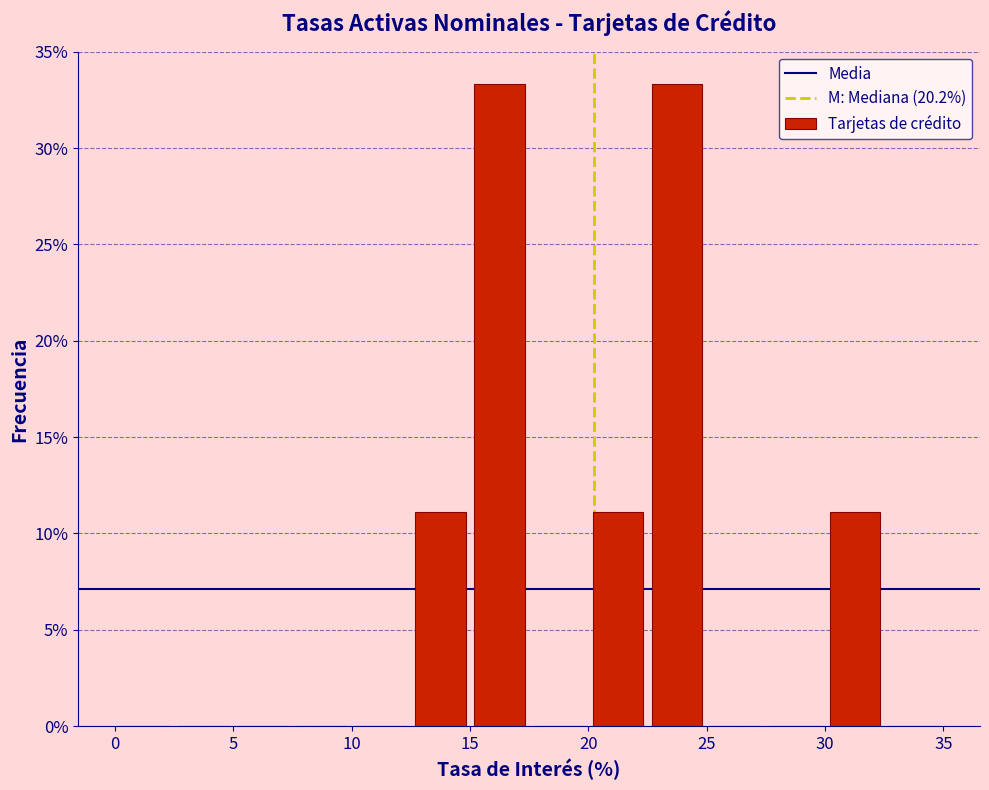

Reading left to right, list every bar in this chart as the range it spans on the x-axis followed by its height. The values are not printed on the chart, so give them approximately, as read against the axis.

0.0 to 2.5: 0
2.5 to 5.0: 0
5.0 to 7.5: 0
7.5 to 10.0: 0
10.0 to 12.5: 0
12.5 to 15.0: 11.0
15.0 to 17.5: 33.5
17.5 to 20.0: 0
20.0 to 22.5: 11.0
22.5 to 25.0: 33.5
25.0 to 27.5: 0
27.5 to 30.0: 0
30.0 to 32.5: 11.0
32.5 to 35.0: 0